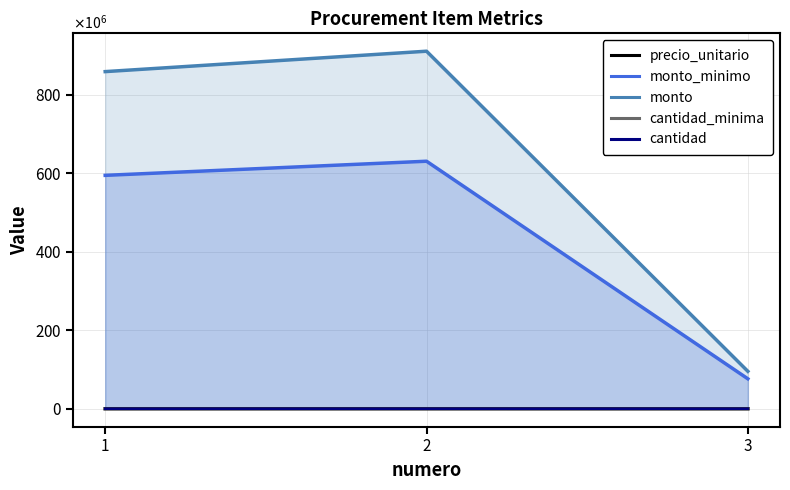

How many lines are shown in the chart?

5